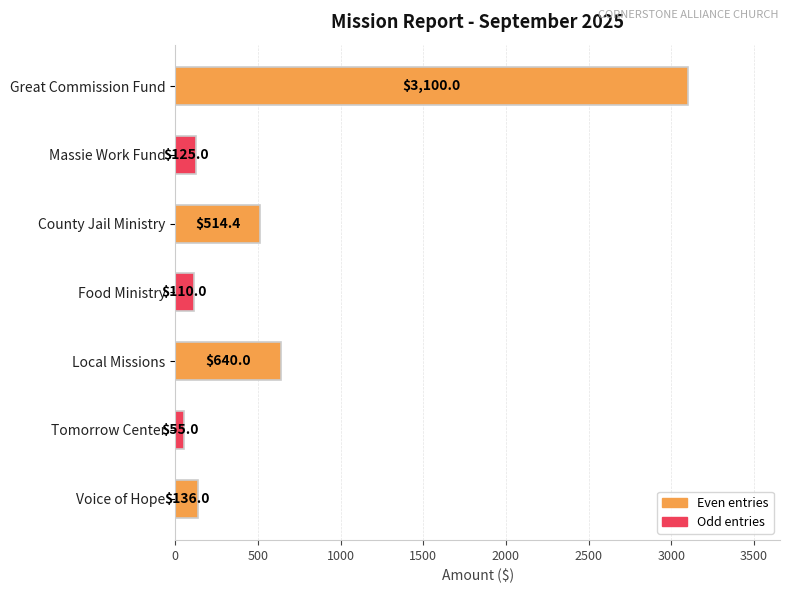

What is the smallest value displayed?

55.0